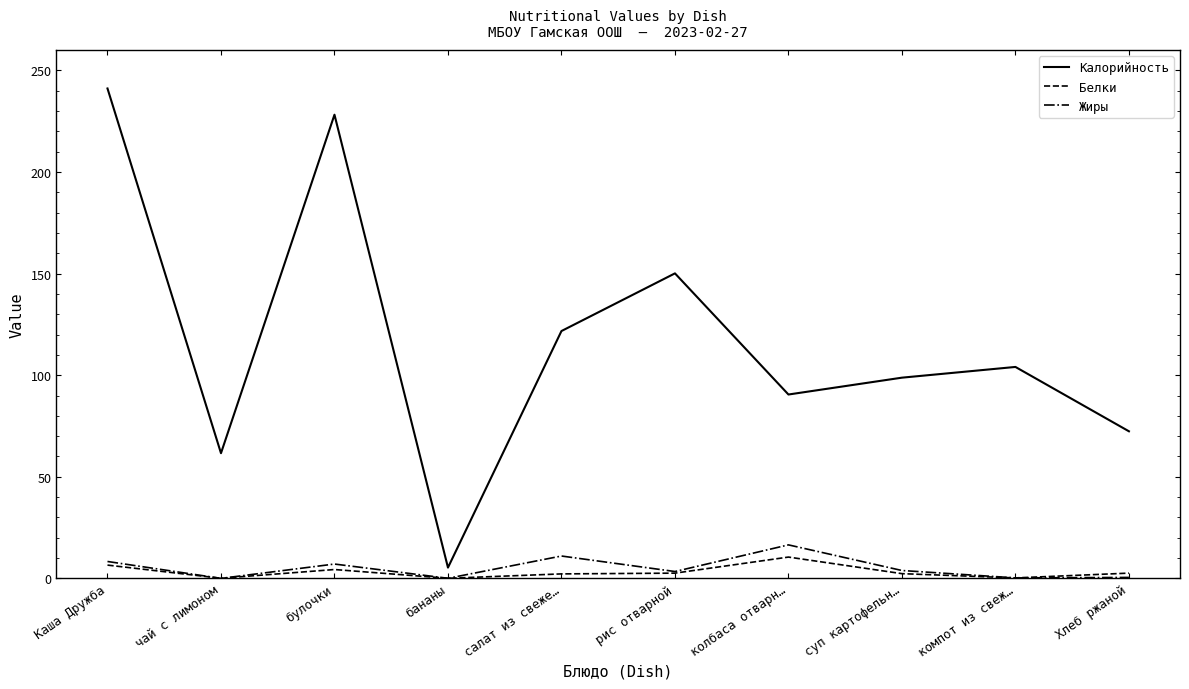

True or false: Белки and Жиры intersect in this chart.

True